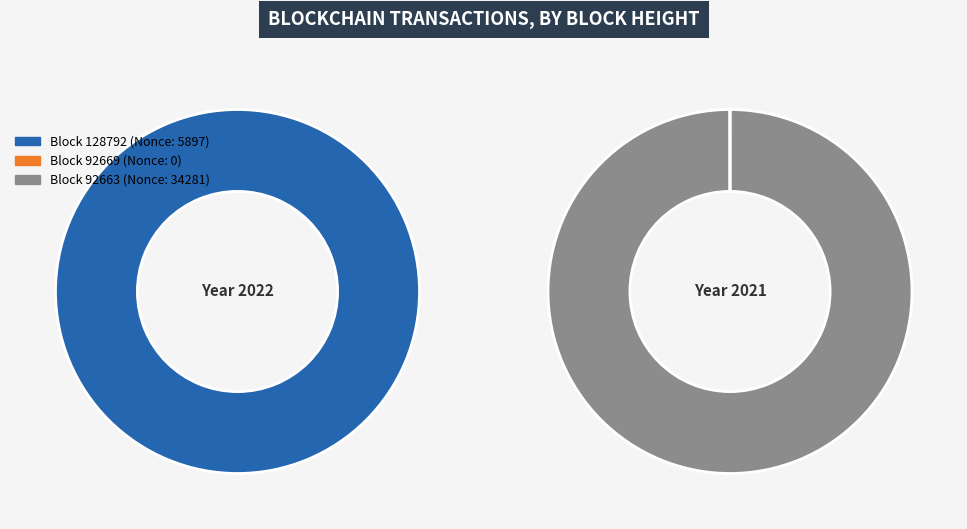

Is 92669 the majority of the pie?

No